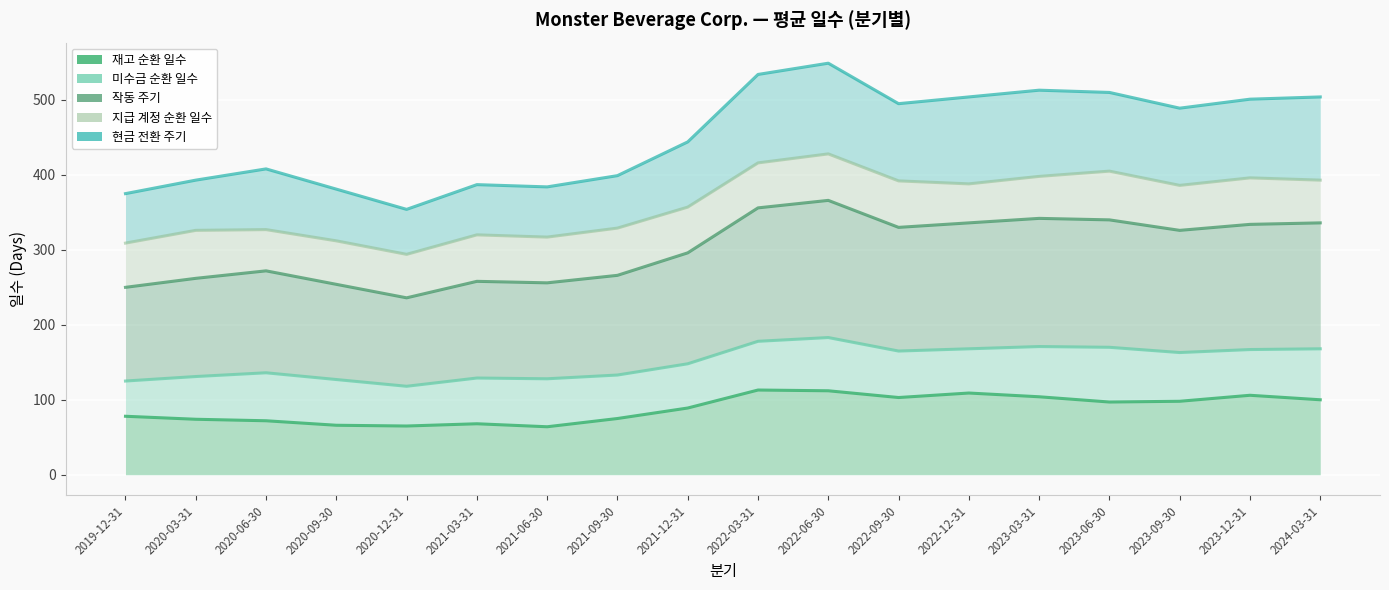

Rank the series by their average value, from lowest to highest.

재고 순환 일수, 미수금 순환 일수, 작동 주기, 지급 계정 순환 일수, 현금 전환 주기